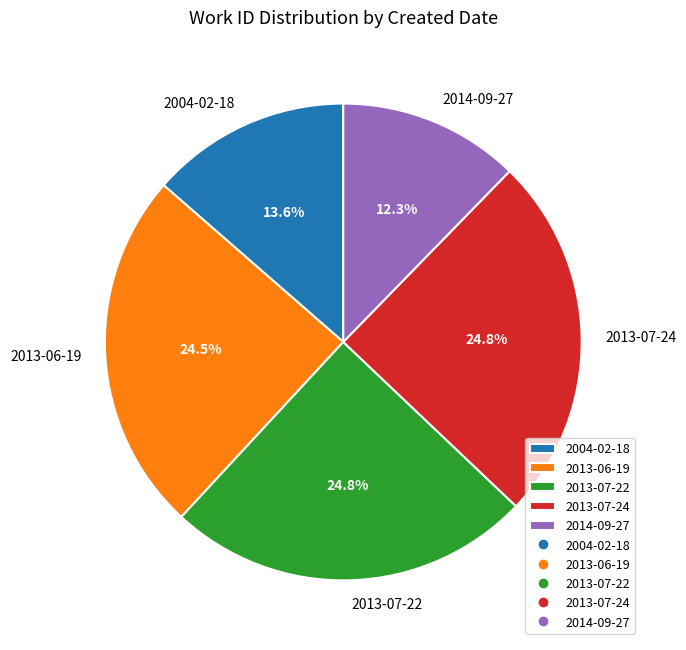

Approximately how many times larger is the value at 2013-07-22 compared to 2013-06-19?

1.0